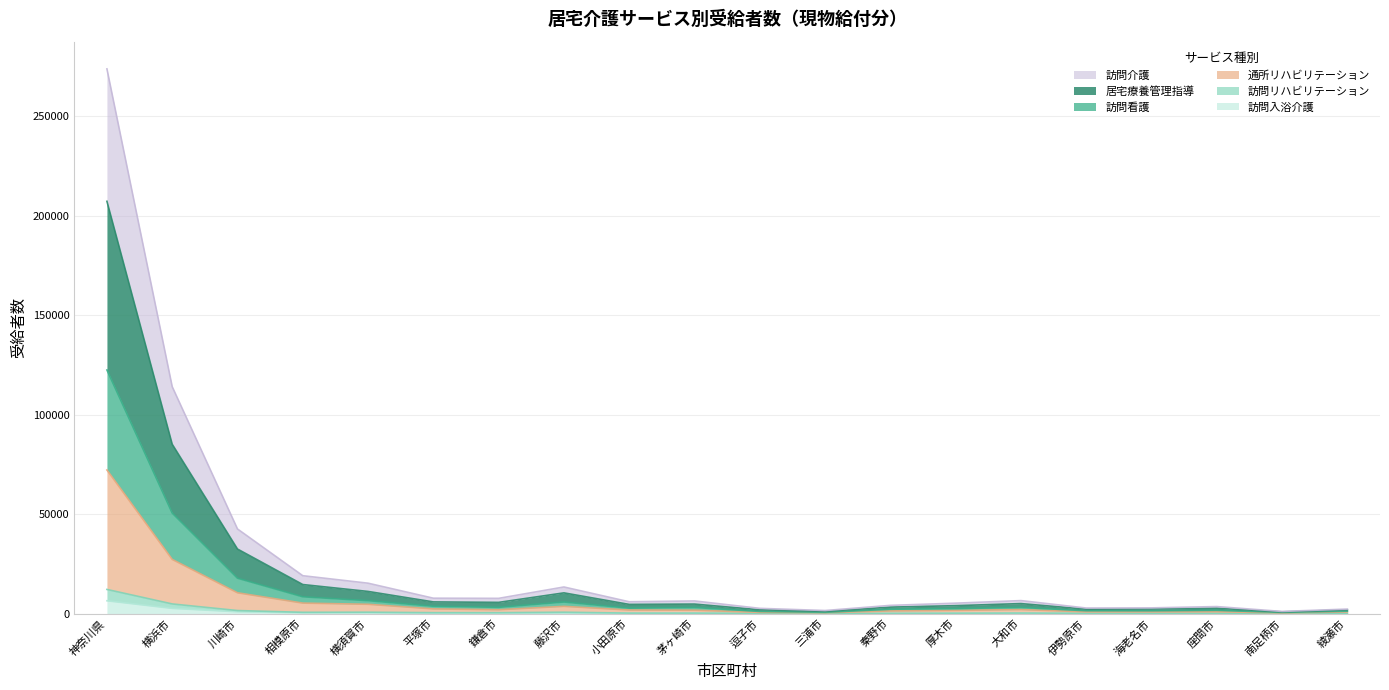

The value of 訪問リハビリテーション at 相模原市 is 883. True or false?

False